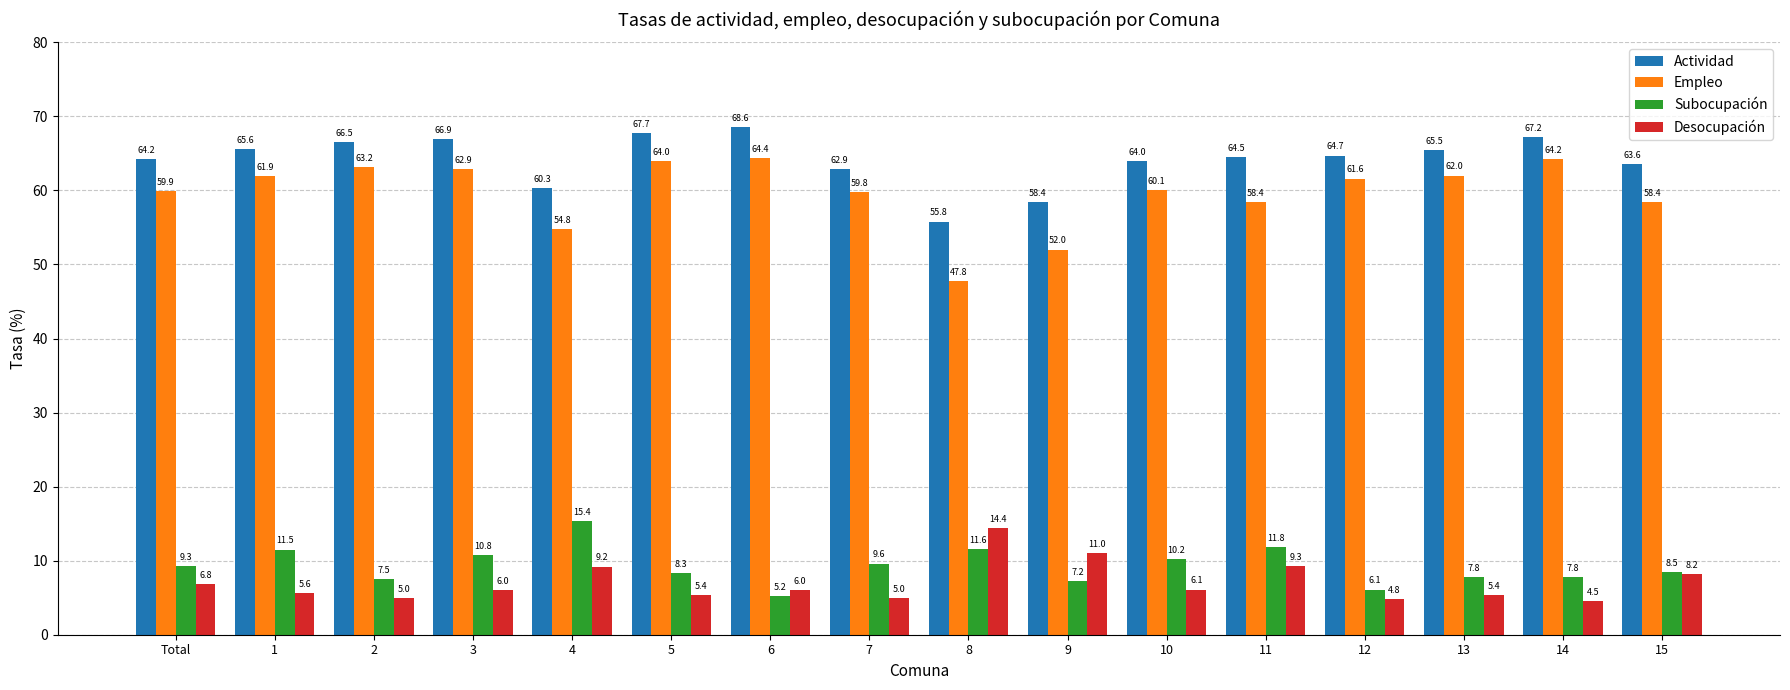

What is the average value of the Desocupación series?

7.0